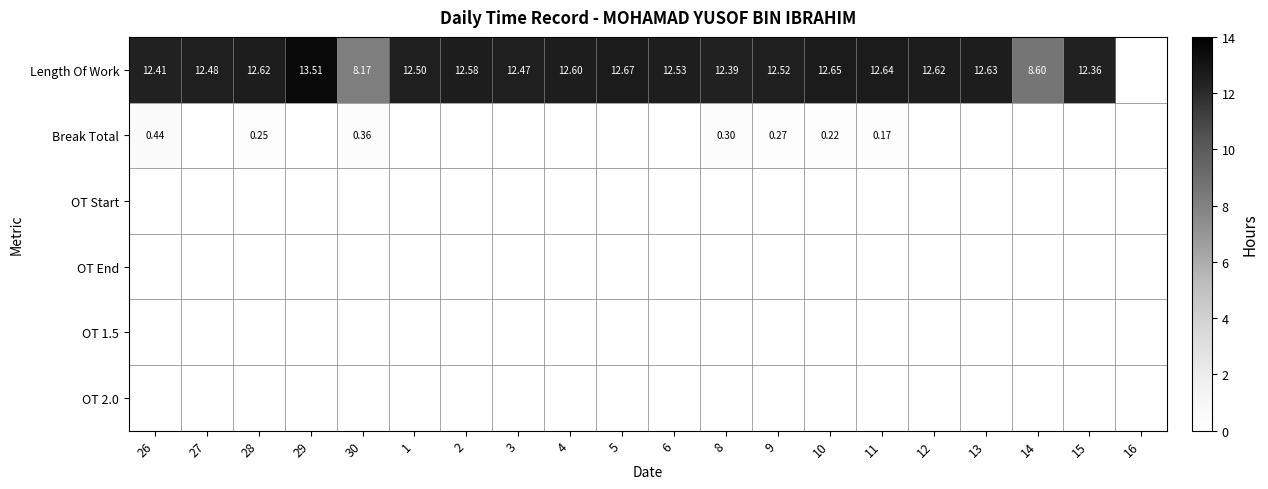

Which series changed the most between 27 and 29?

Length Of Work